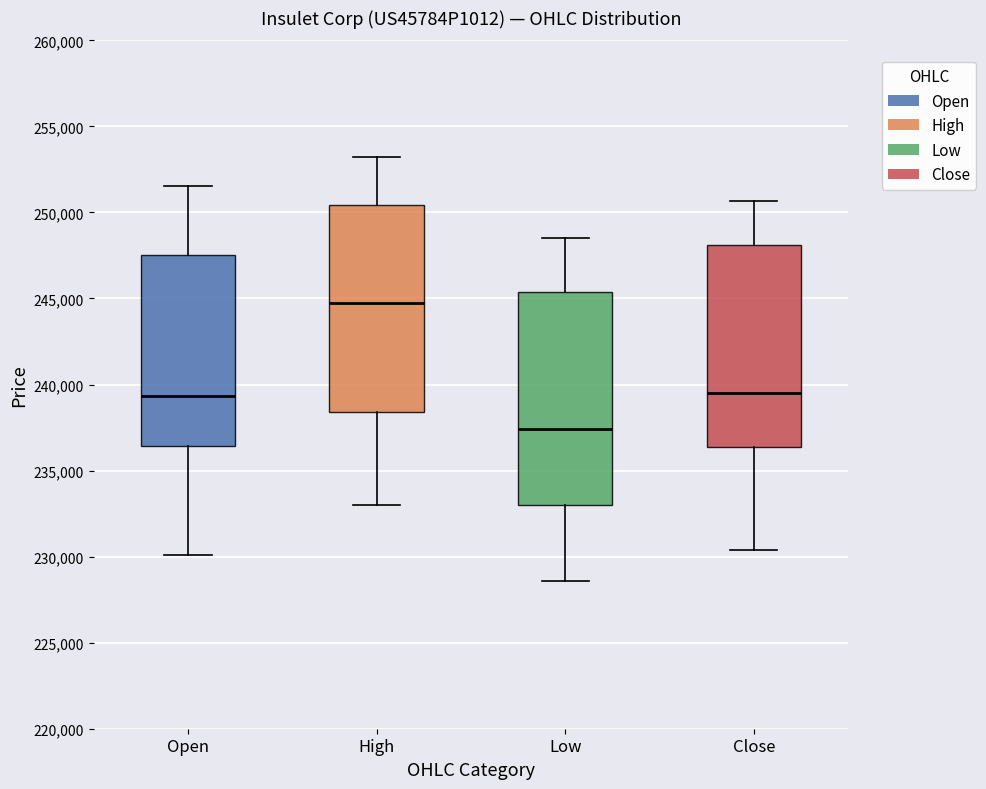

Which box's median line is the highest?

High